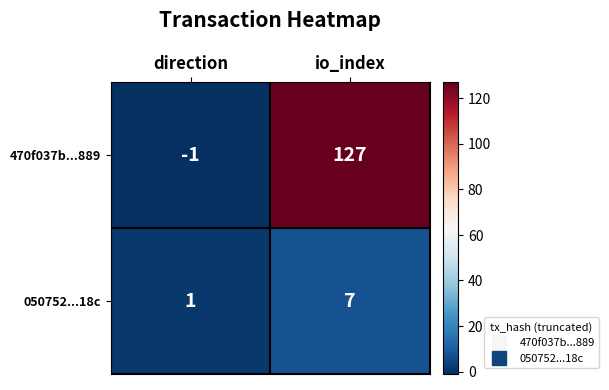

At direction, list the series in order from largest to smallest.

050752...18c, 470f037b...889